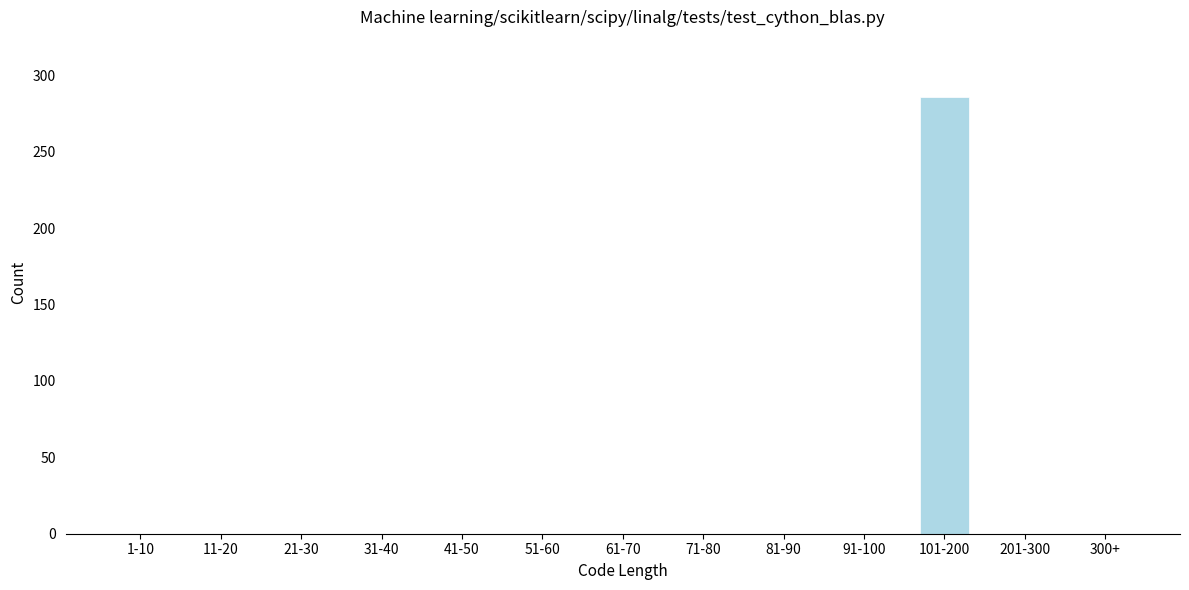

Reading left to right, what are all the values shown in this chart?

1-10=0	11-20=0	21-30=0	31-40=0	41-50=0	51-60=0	61-70=0	71-80=0	81-90=0	91-100=0	101-200=286	201-300=0	300+=0